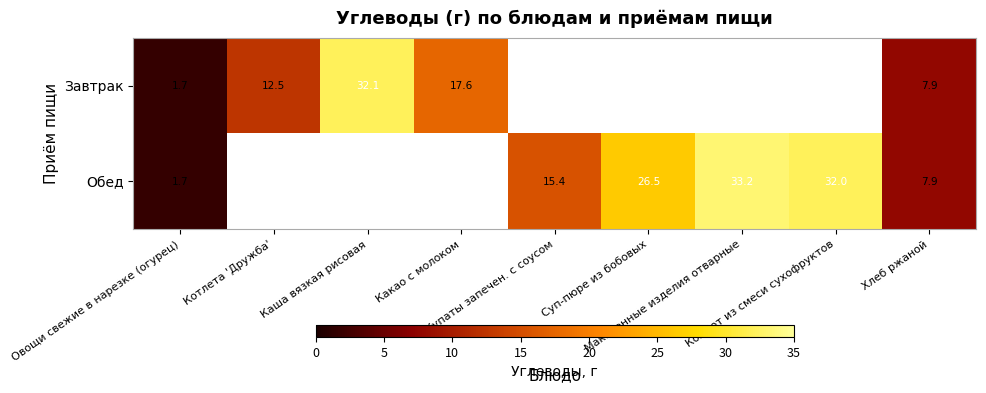

Which category has the highest value in the Обед series?

Макаронные изделия отварные